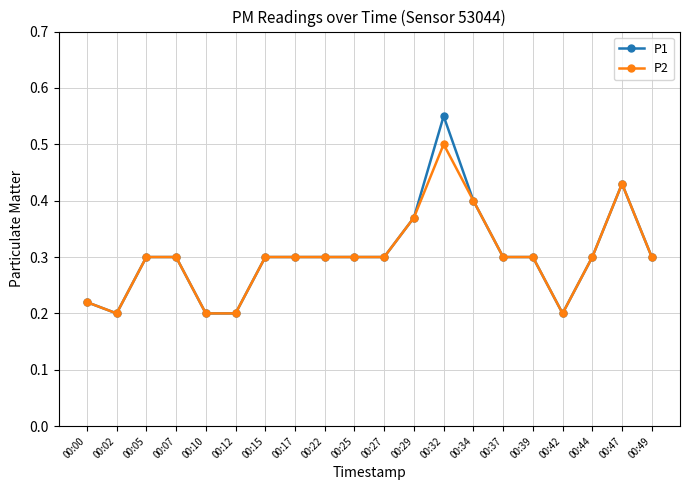

Which category has the highest value across all series?

00:32